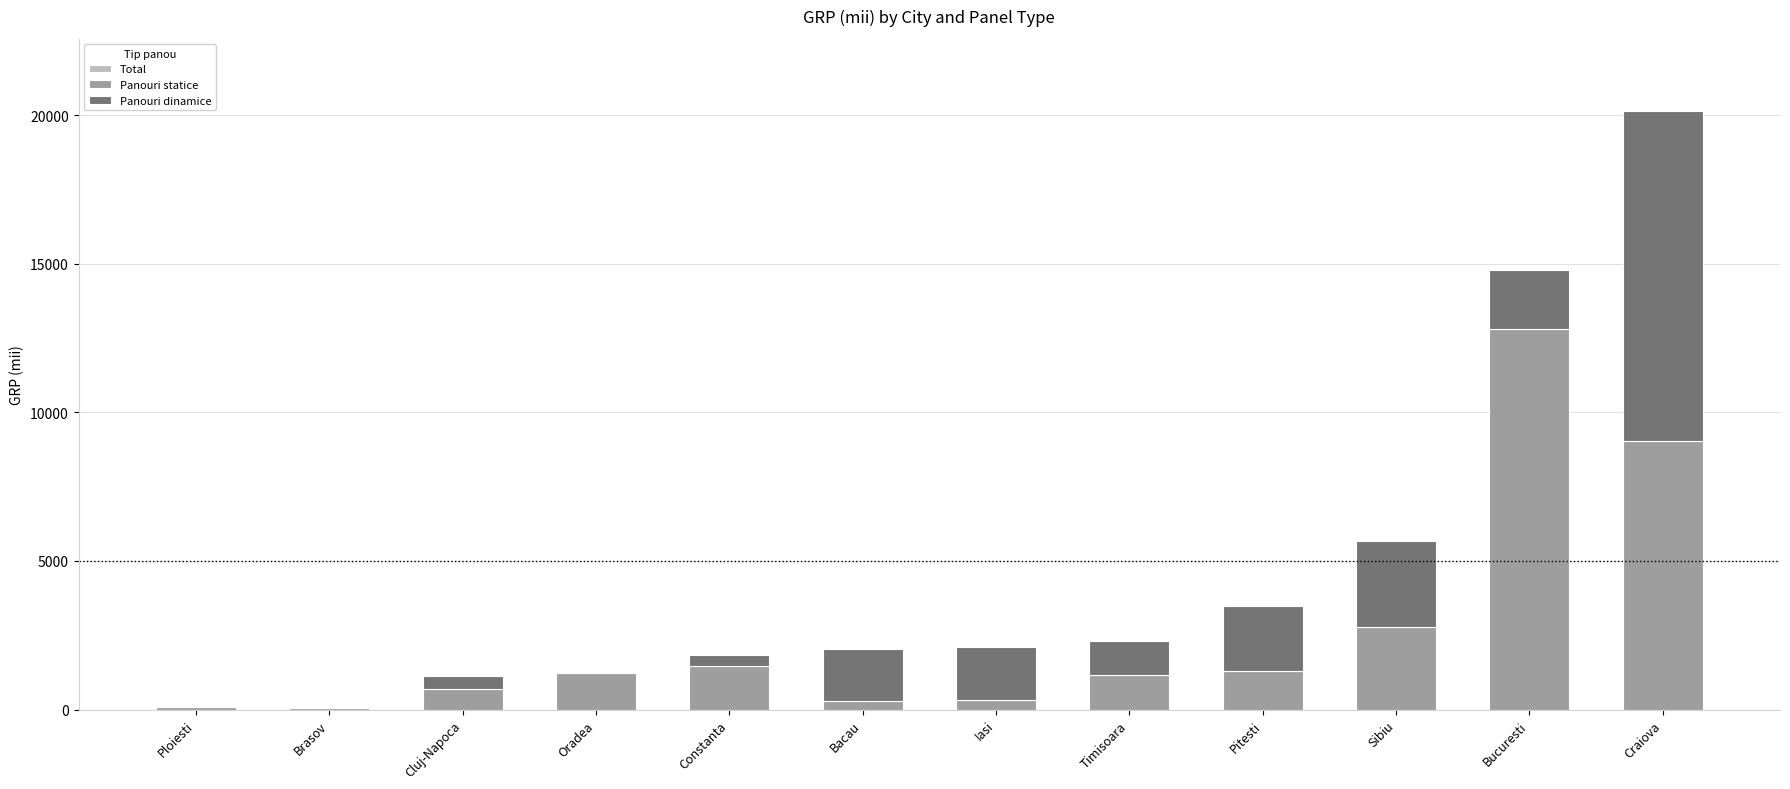

How many groups of bars are there?

12